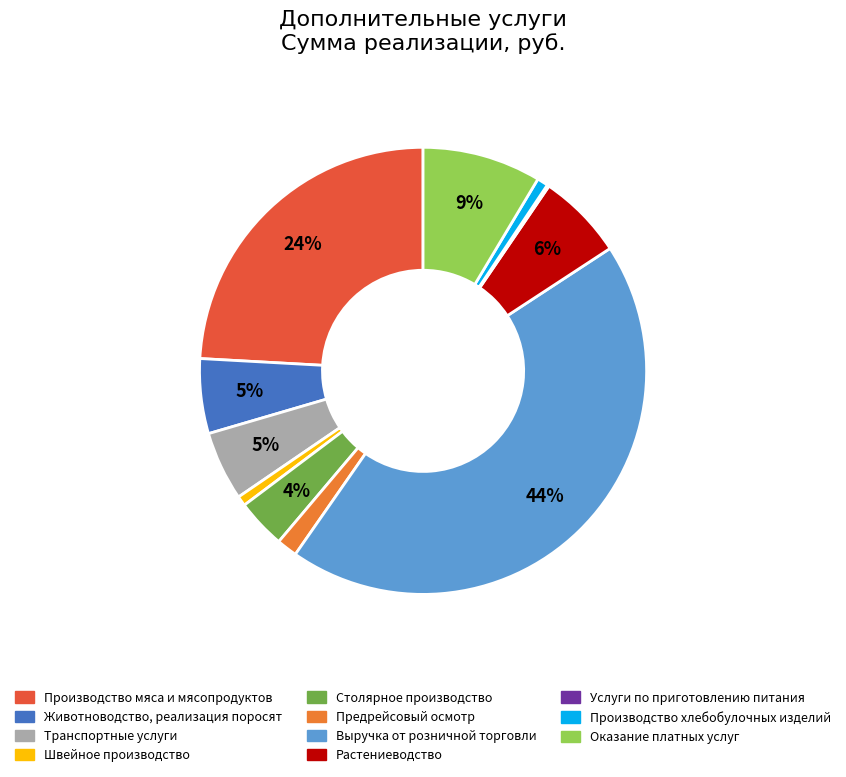

What percentage is the Столярное производство slice, to the nearest percent?

4%